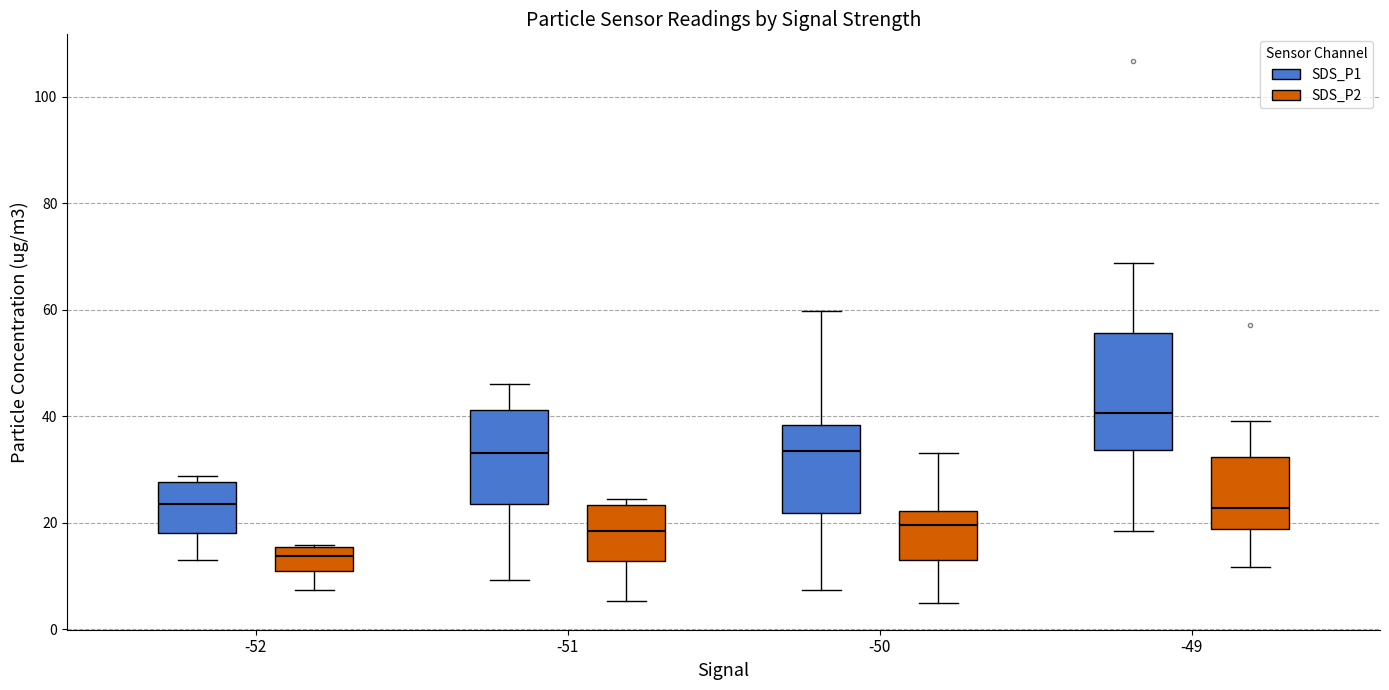

Reading left to right, read every box against the y-axis: the position of its median line, the range the box covers, and the ends of its whiskers. The values are not printed on the chart, so give them approximately, as read against the axis.

-52 (SDS_P1): median 24, box 18 to 28, whiskers 14 to 28 (just above the box's upper edge)
-52 (SDS_P2): median 14, box 10 to 16, whiskers 8 to 16
-51 (SDS_P1): median 34, box 24 to 42, whiskers 10 to 46
-51 (SDS_P2): median 18, box 12 to 24, whiskers 6 to 24 (just above the box's upper edge)
-50 (SDS_P1): median 34, box 22 to 38, whiskers 8 to 60
-50 (SDS_P2): median 20, box 12 to 22, whiskers 4 to 34
-49 (SDS_P1): median 40, box 34 to 56, whiskers 18 to 68
-49 (SDS_P2): median 22, box 18 to 32, whiskers 12 to 40